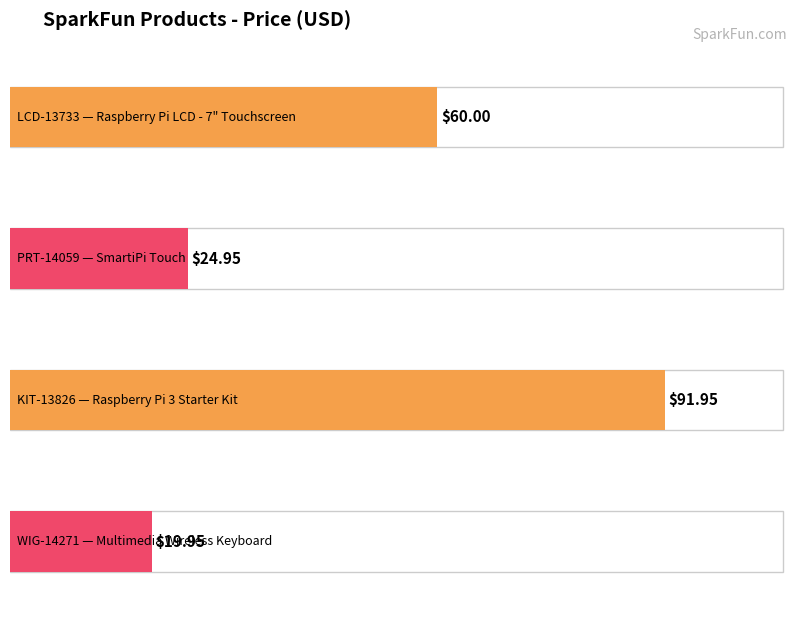

Reading left to right, list all the values displayed in this chart.

LCD-13733=60.0	PRT-14059=24.9	KIT-13826=92.0	WIG-14271=19.9